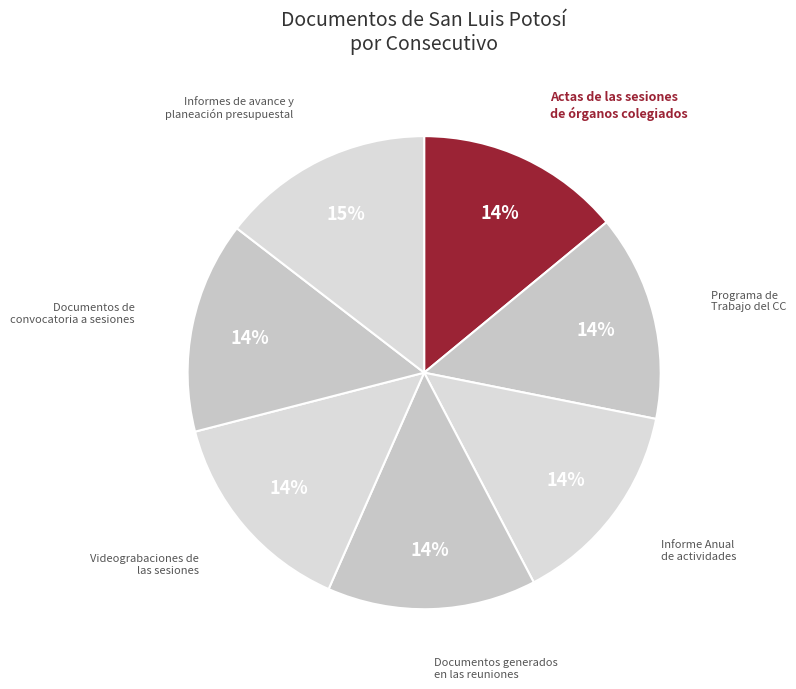

How many slices are in this pie chart?

7